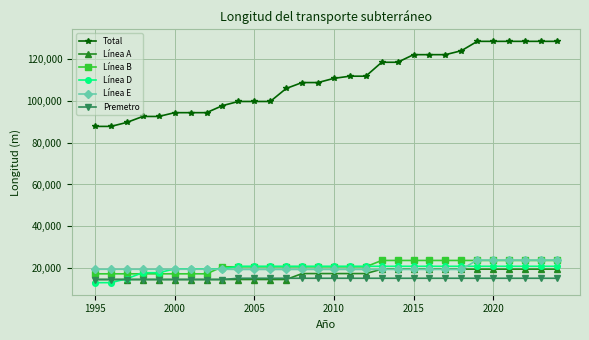

Which series has the largest total across all categories?

Total